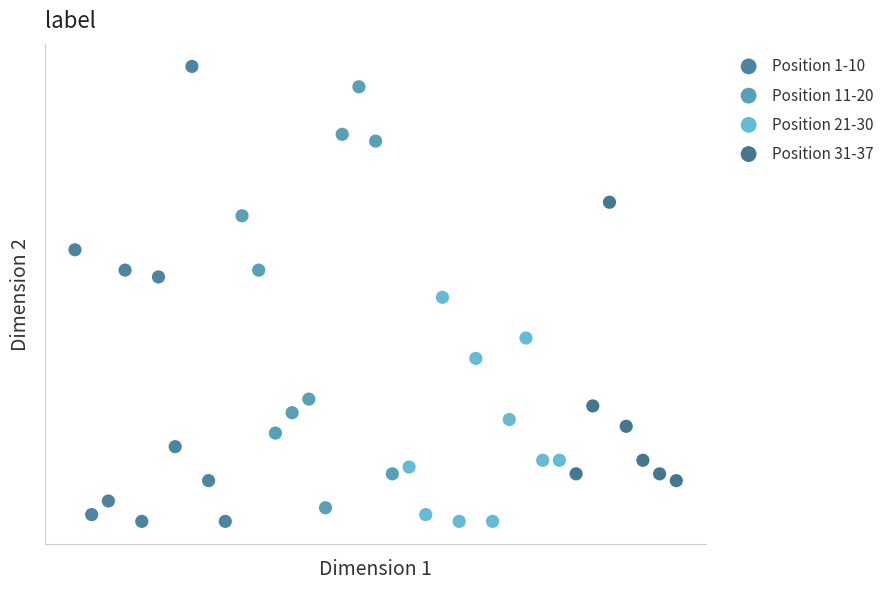

Which series reaches the maximum Y coordinate?

Position 1-10